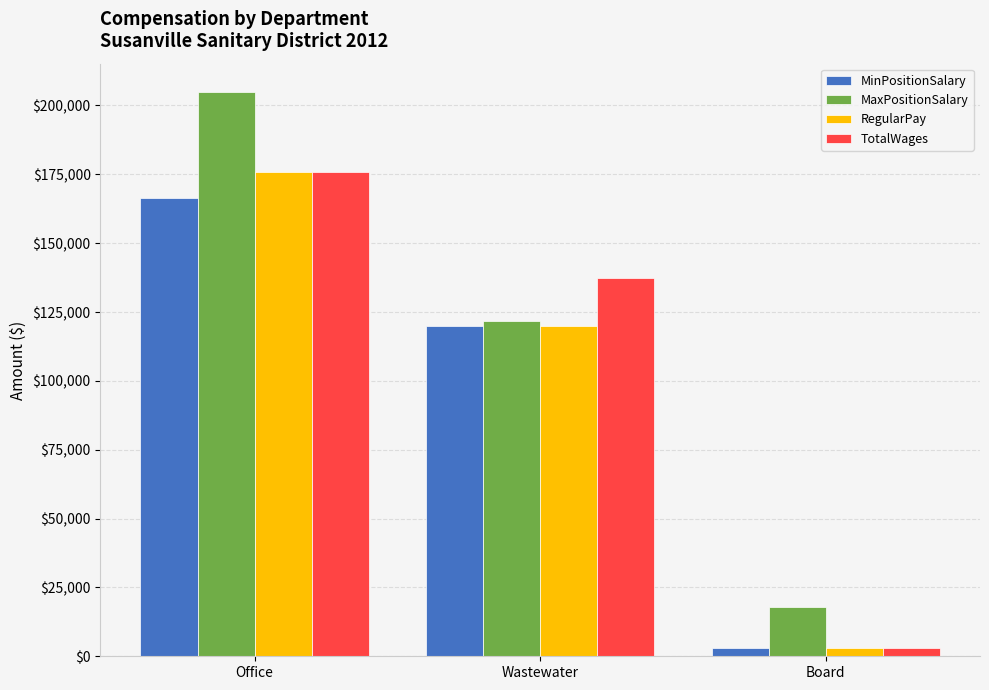

Between Wastewater and Board, which series saw the biggest shift?

TotalWages